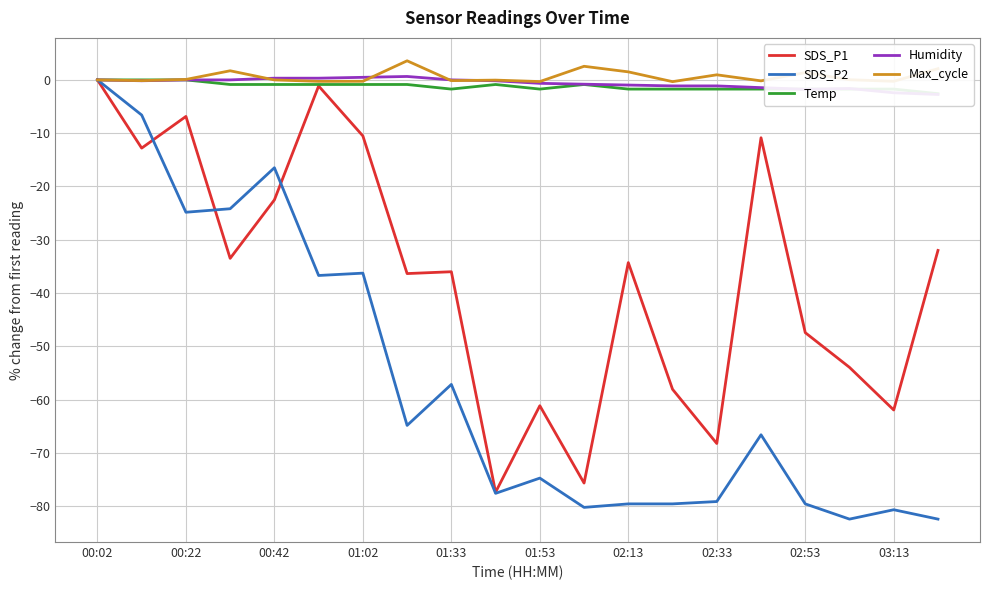

The SDS_P2 series shows -24.8 at 00:22. True or false?

True